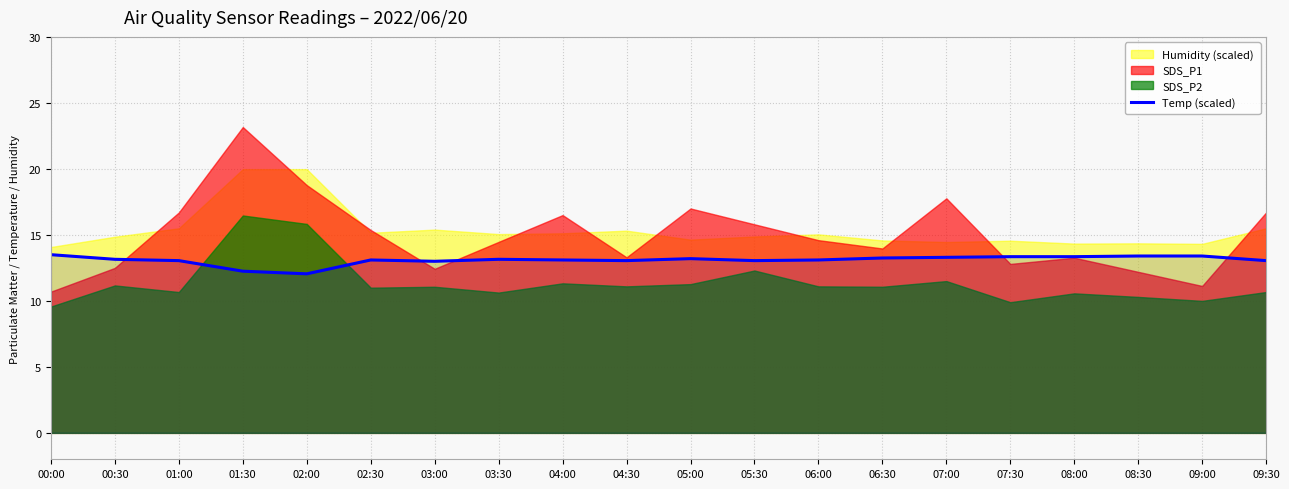

What is the difference between the values at 03:30 and 00:00?

0.3